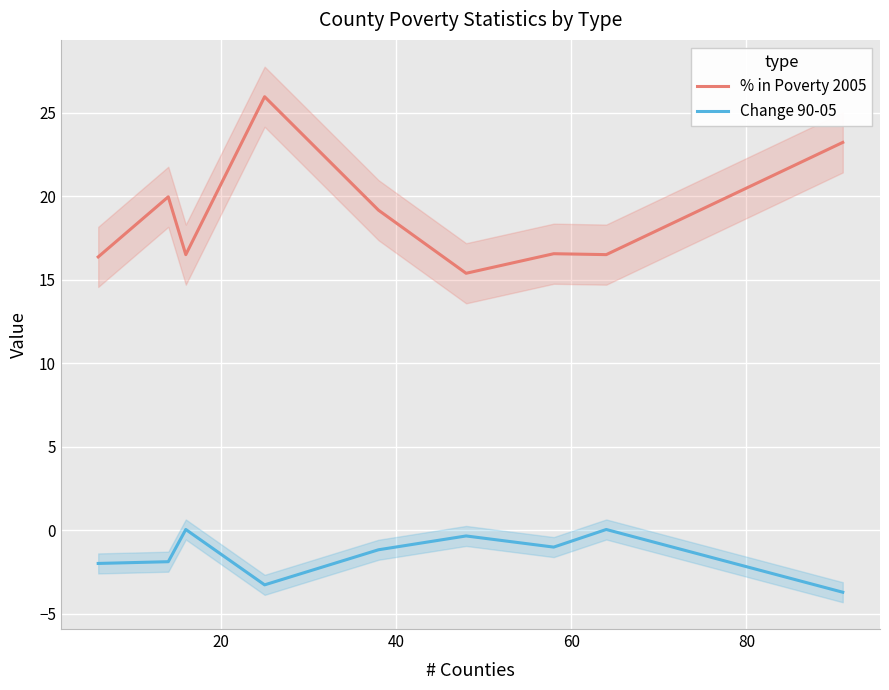

In Change 90-05, how many points are lower than both neighbors (excluding endpoints)?

2